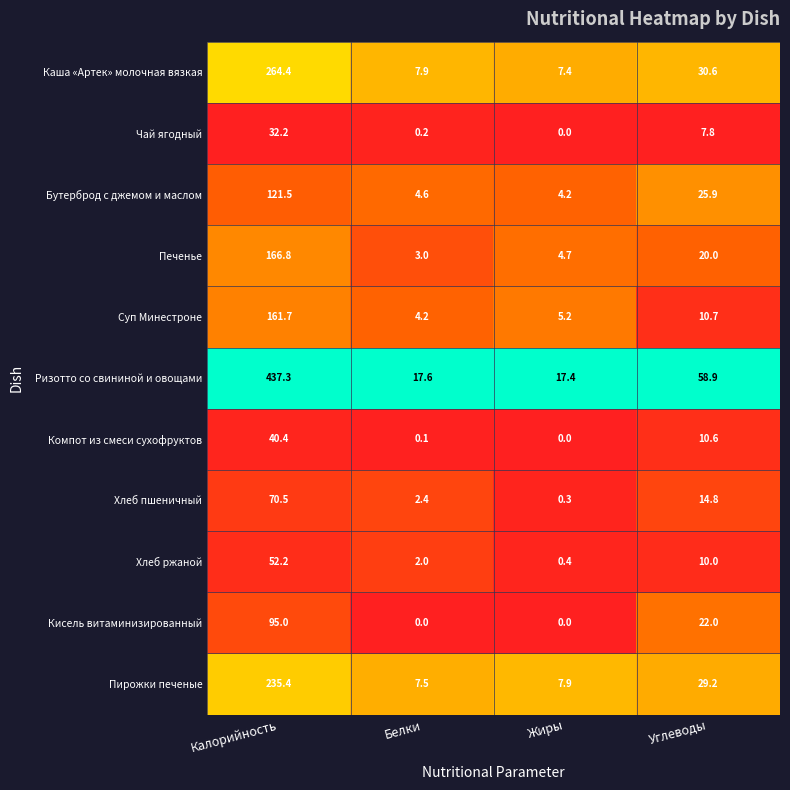

Rank the series at Углеводы from lowest to highest value.

Чай ягодный, Хлеб ржаной, Компот из смеси сухофруктов, Суп Минестроне, Хлеб пшеничный, Печенье, Кисель витаминизированный, Бутерброд с джемом и маслом, Пирожки печеные, Каша «Артек» молочная вязкая, Ризотто со свининой и овощами